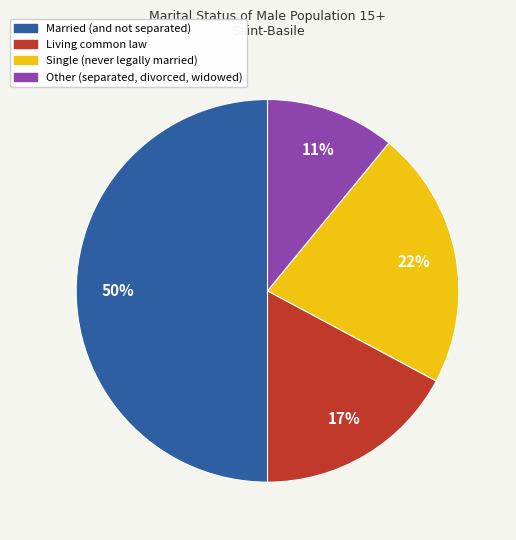

To the nearest percent, what is the difference between the Living common law and Single (never legally married) slice percentages?

5%